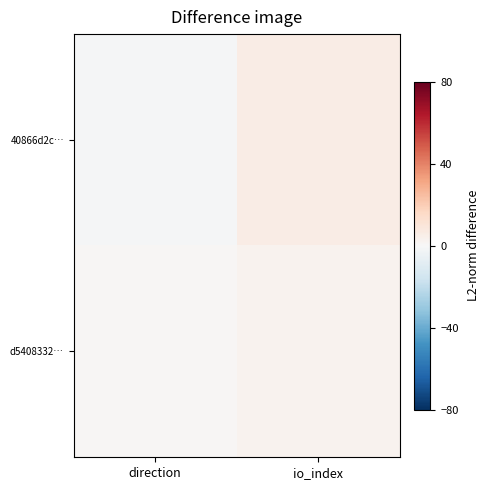

What is the spread (max minus min) of values at direction?

2